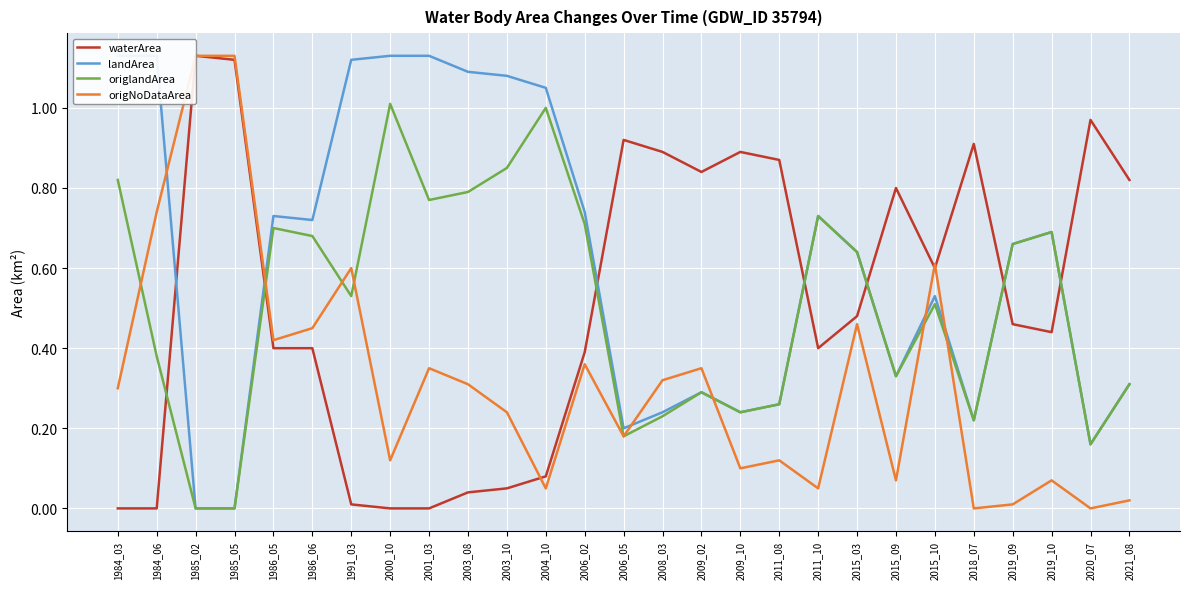

Is the value of landArea at 1985_05 greater than the value of waterArea at 2019_09?

No